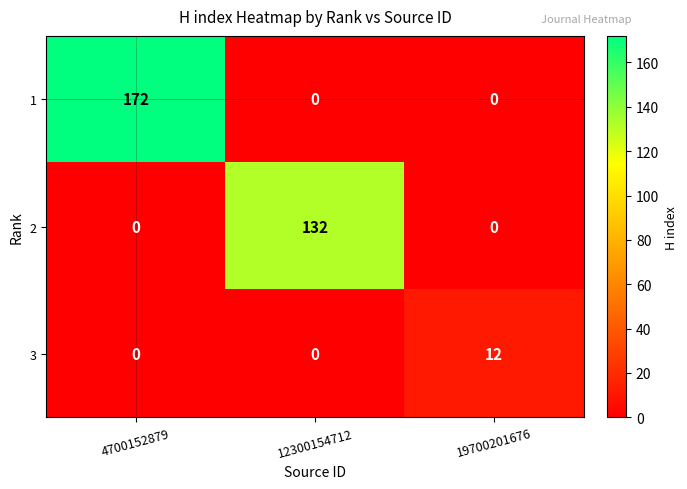

Is it true that 1 equals -59 at 12300154712?

False